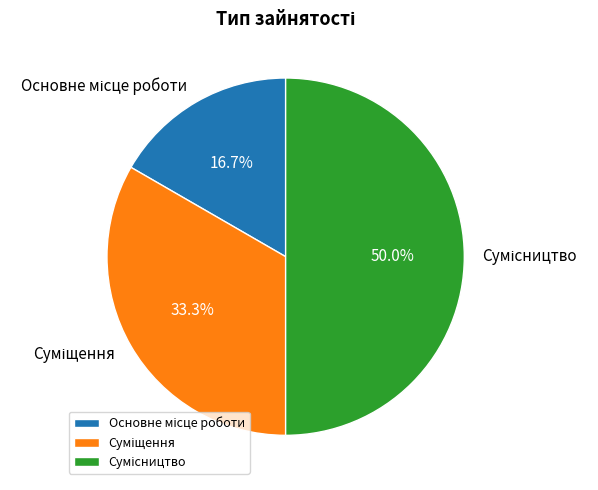

To the nearest percent, what is the difference between the Основне місце роботи and Сумісництво slice percentages?

33%